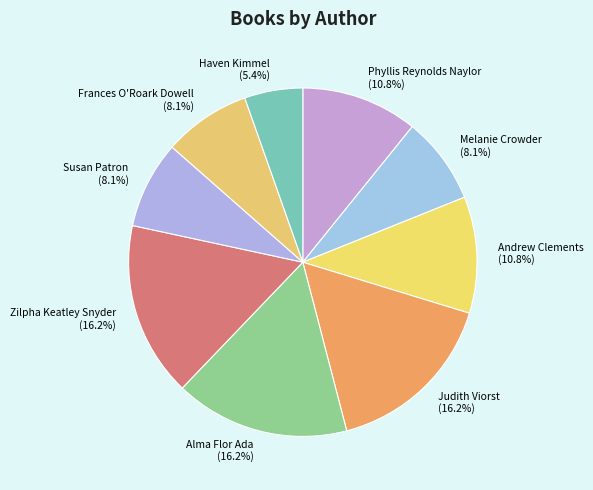

What is the total percentage of Melanie Crowder and Zilpha Keatley Snyder?

24.3%